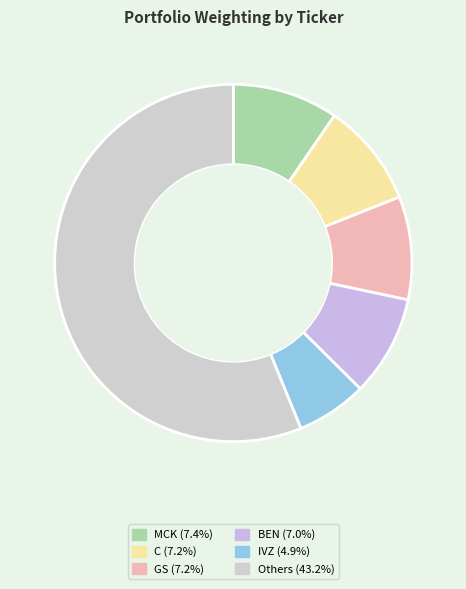

Count the number of slices in the pie.

6